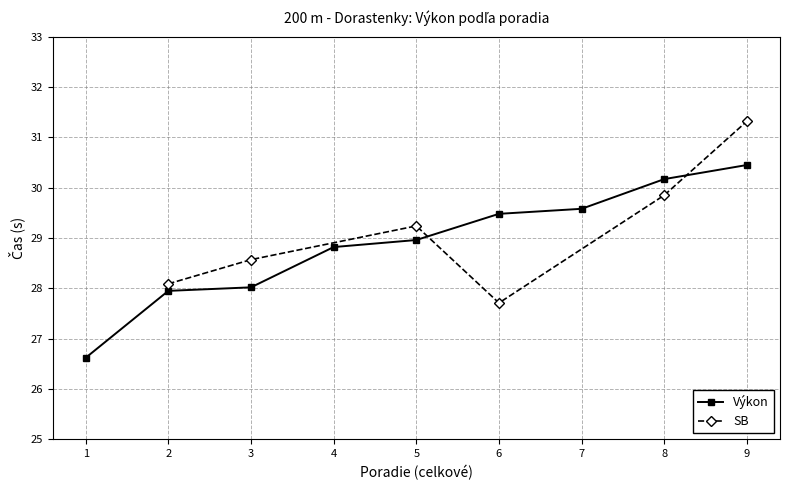

True or false: there are more than 2 points higher than both neighbors.

False